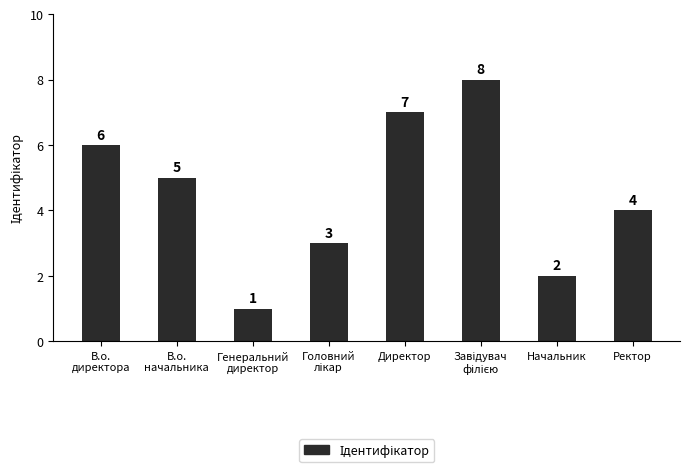

Does the chart contain any negative values?

No